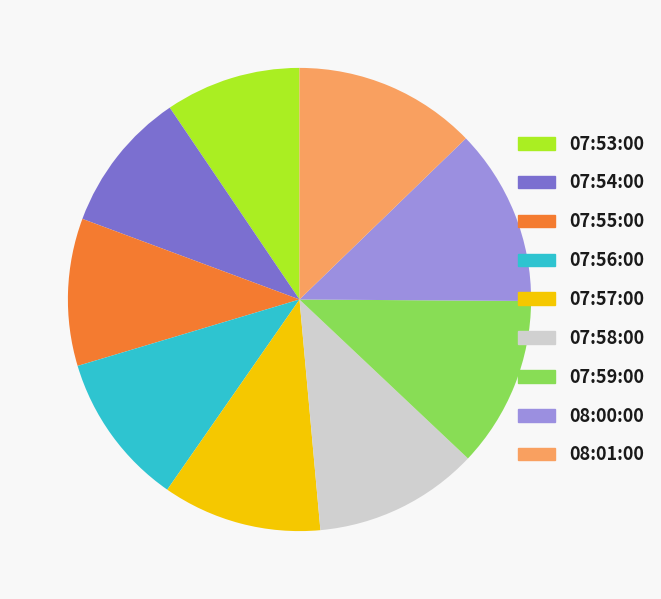

What is the ratio of the value at 07:53:00 to the value at 07:56:00?

0.9